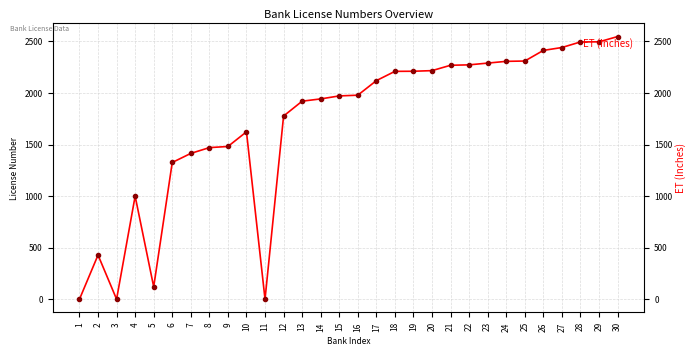

Read the value at 16.

1978